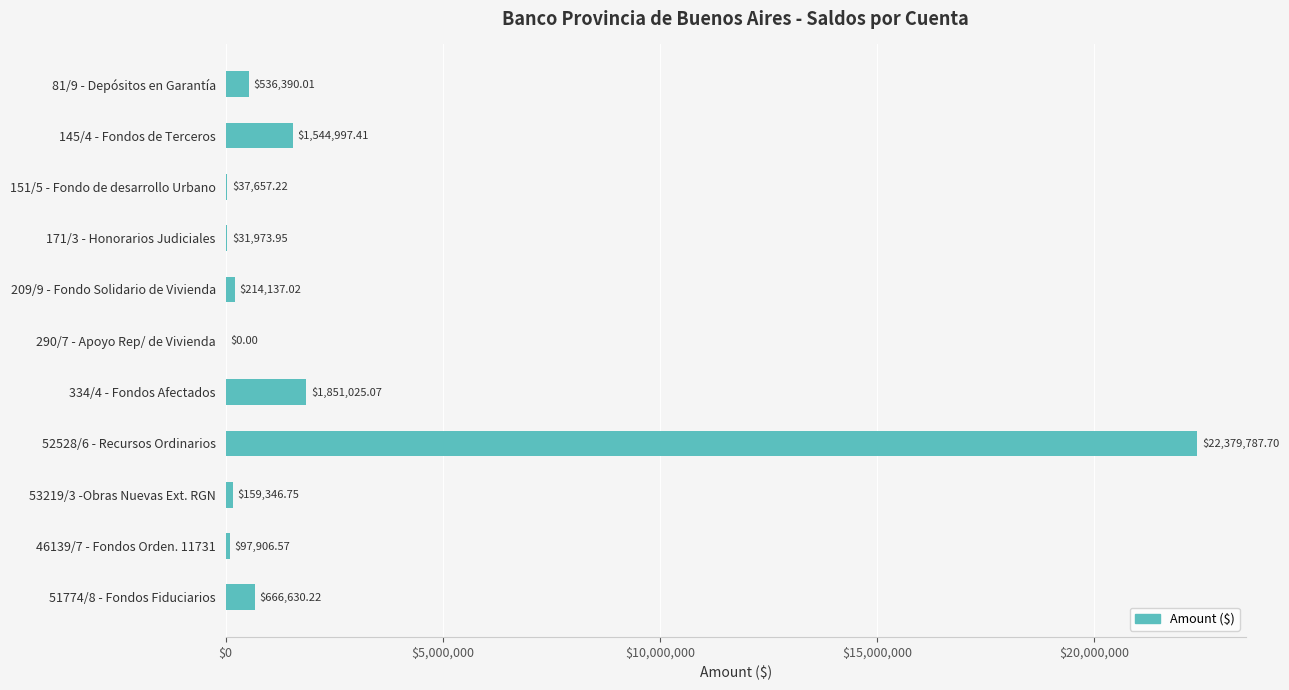

How many values are above zero?

10